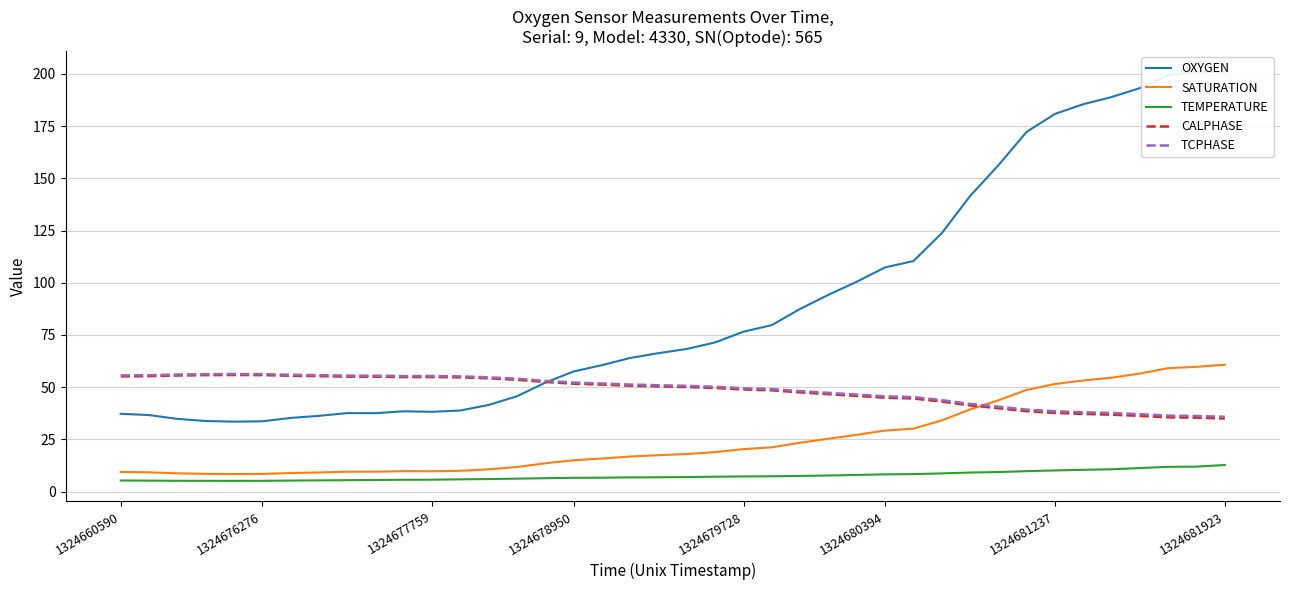

After their last crossing, which series has the higher values: OXYGEN or CALPHASE?

OXYGEN